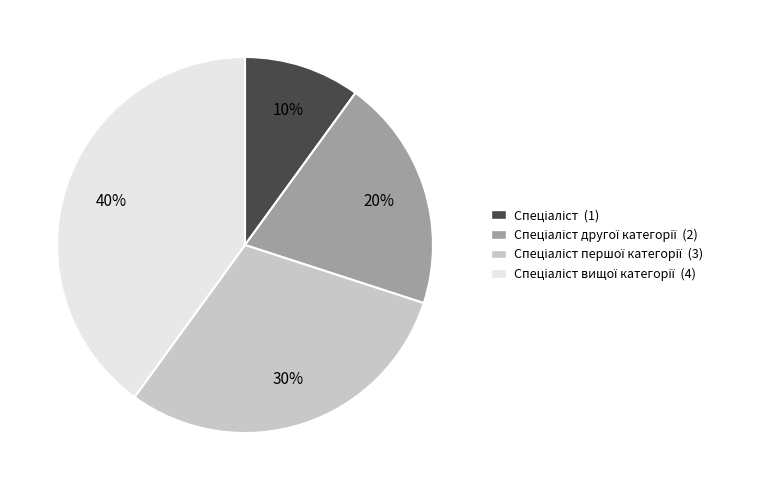

Is there any slice that represents more than half of the pie?

No